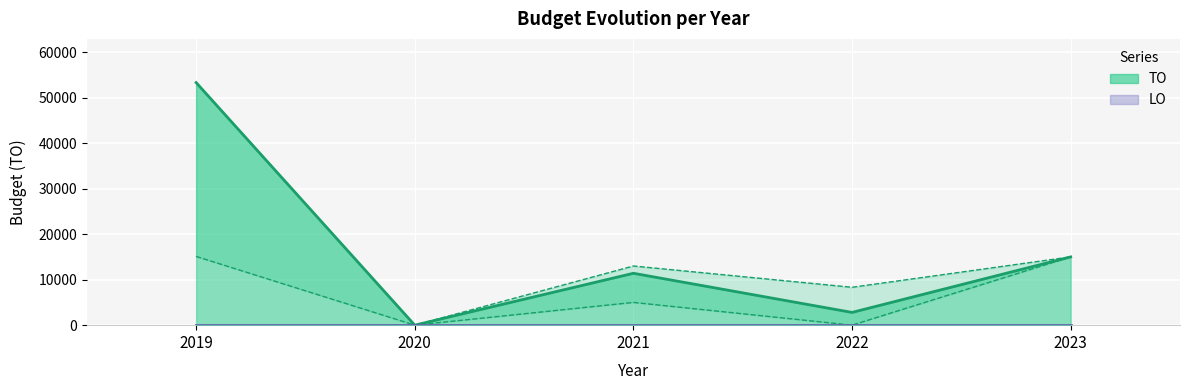

Rank the categories by value from lowest to highest.

2020, 2022, 2021, 2023, 2019